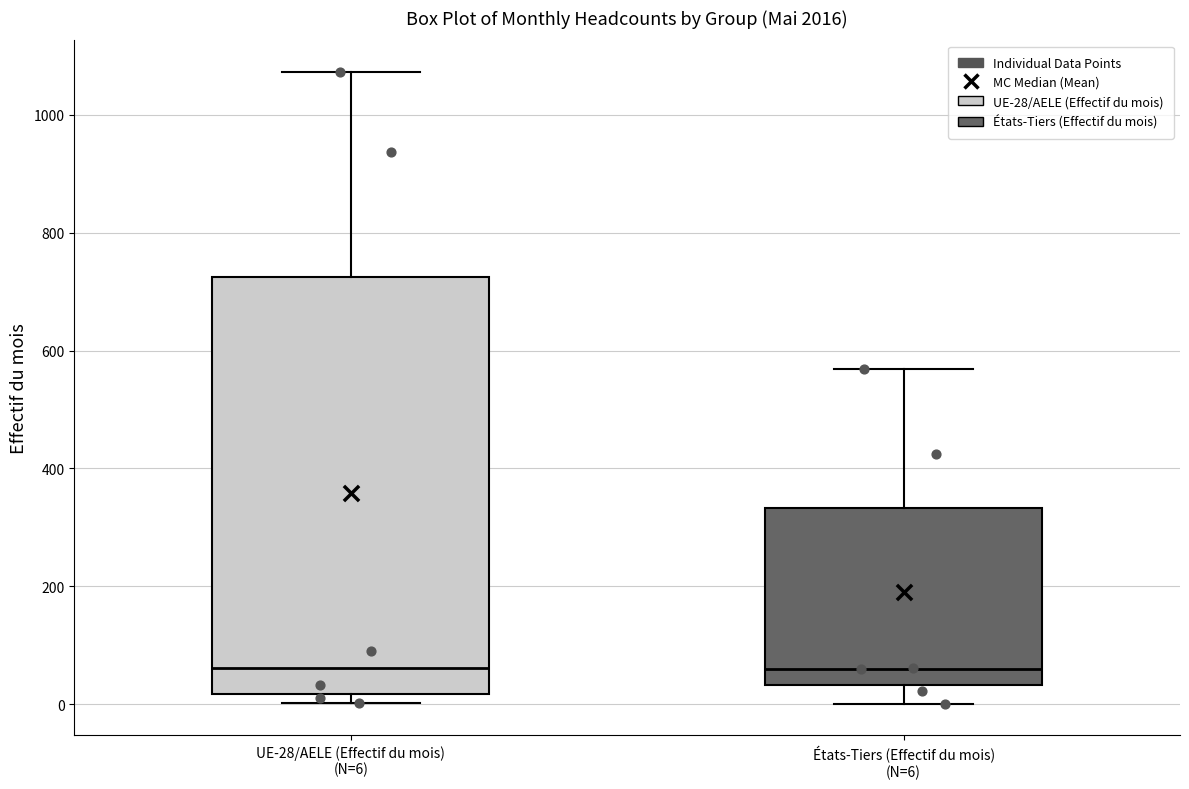

Reading left to right, read every box against the y-axis: the position of its median line, the range the box covers, and the ends of its whiskers. The values are not printed on the chart, so give them approximately, as read against the axis.

UE-28/AELE (Effectif du mois) (N=6): median 60, box 20 to 720, whiskers 0 to 1080
États-Tiers (Effectif du mois) (N=6): median 60, box 40 to 340, whiskers 0 to 560